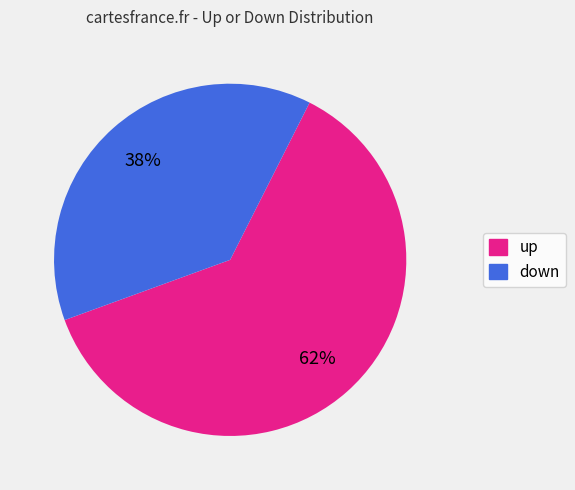

To the nearest percent, what is the difference between the largest and smallest slice percentages?

24%